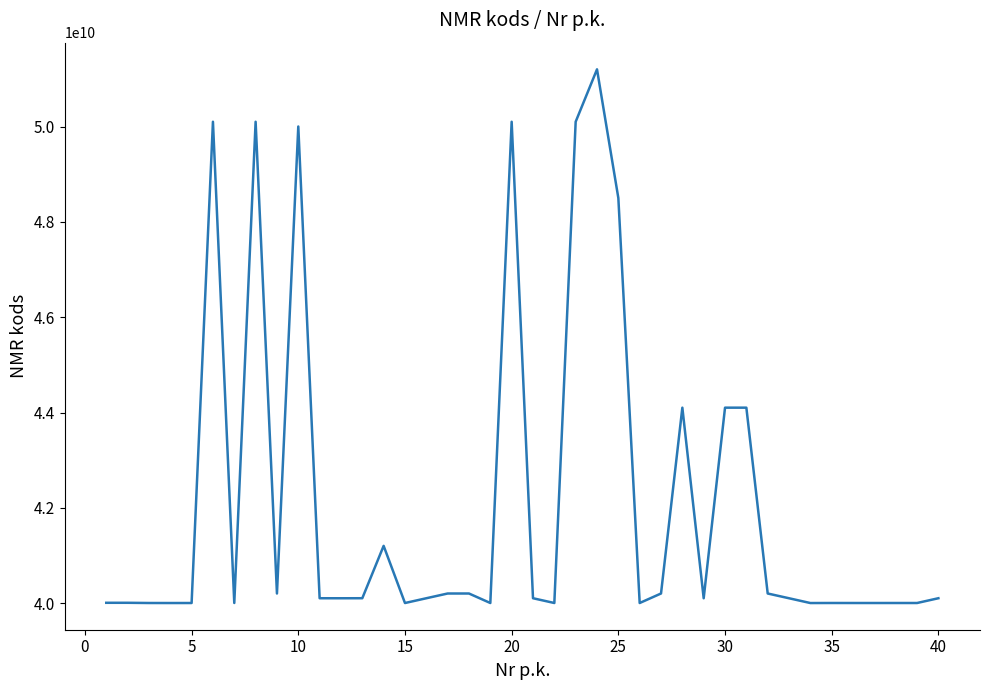

What is the smallest value displayed?

40003025044